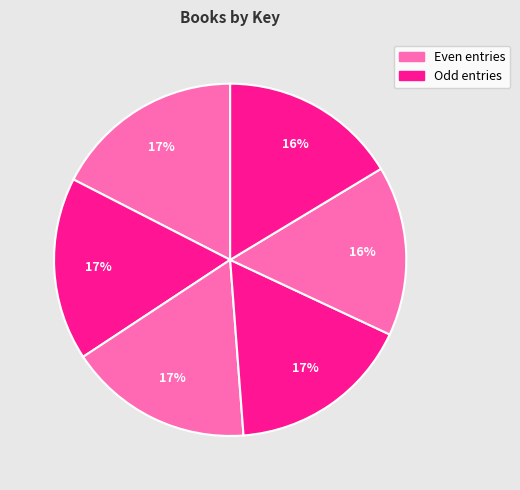

Rank the categories by value from highest to lowest.

1, 3, 2, 4, 6, 5